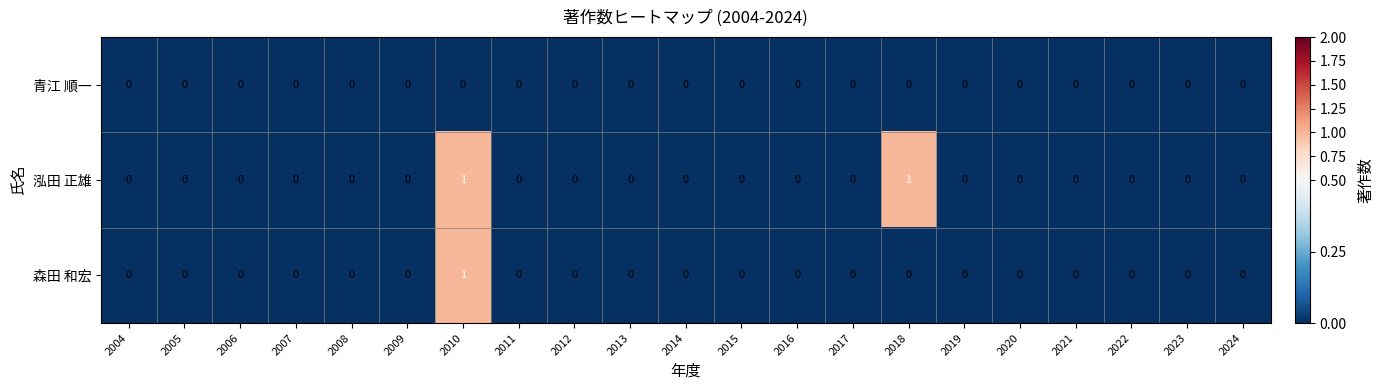

What is the greatest value displayed?

1